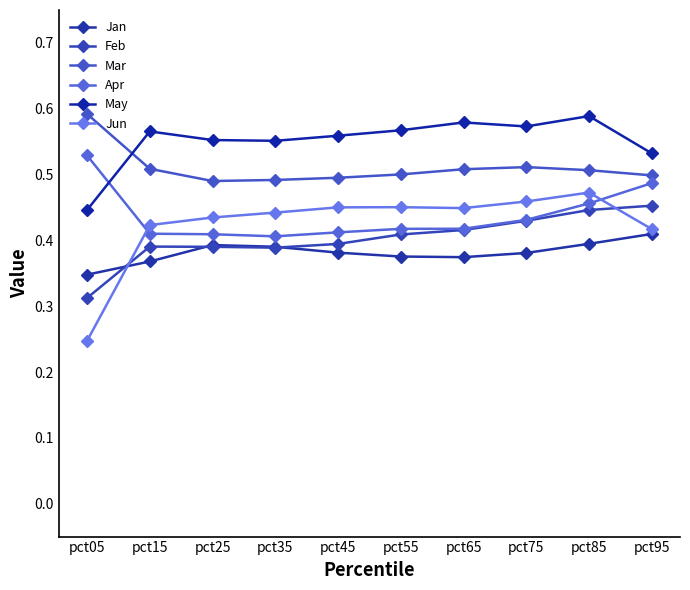

Which series has the widest spread of values?

Jun